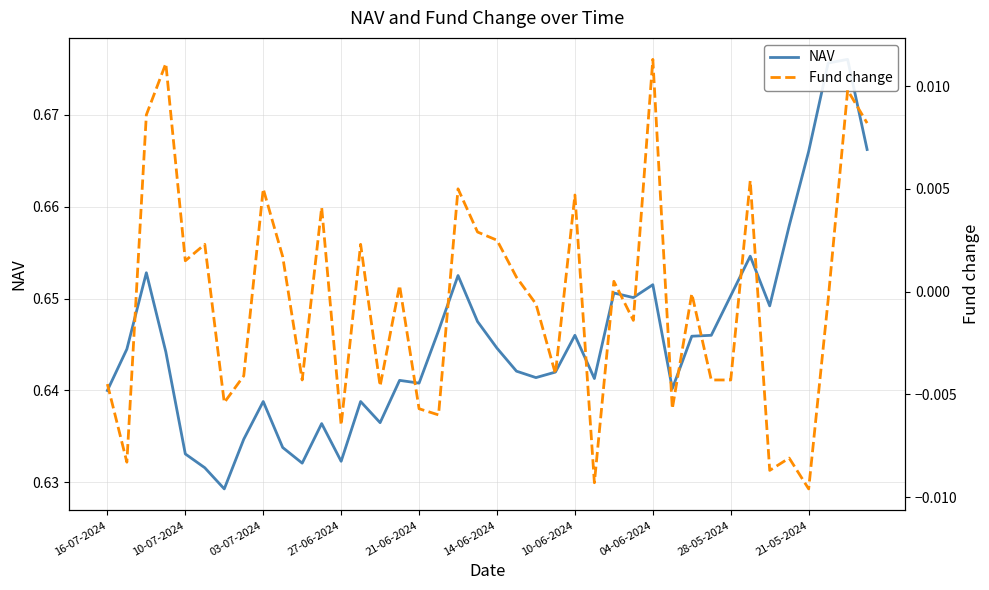

Is this an area chart (filled region under the line)?

No